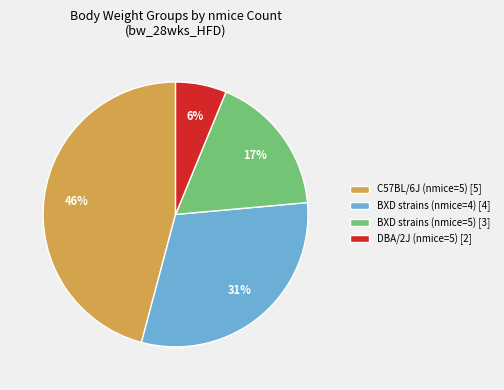

What percentage is the BXD strains (nmice=5) [3] slice, to the nearest percent?

17%